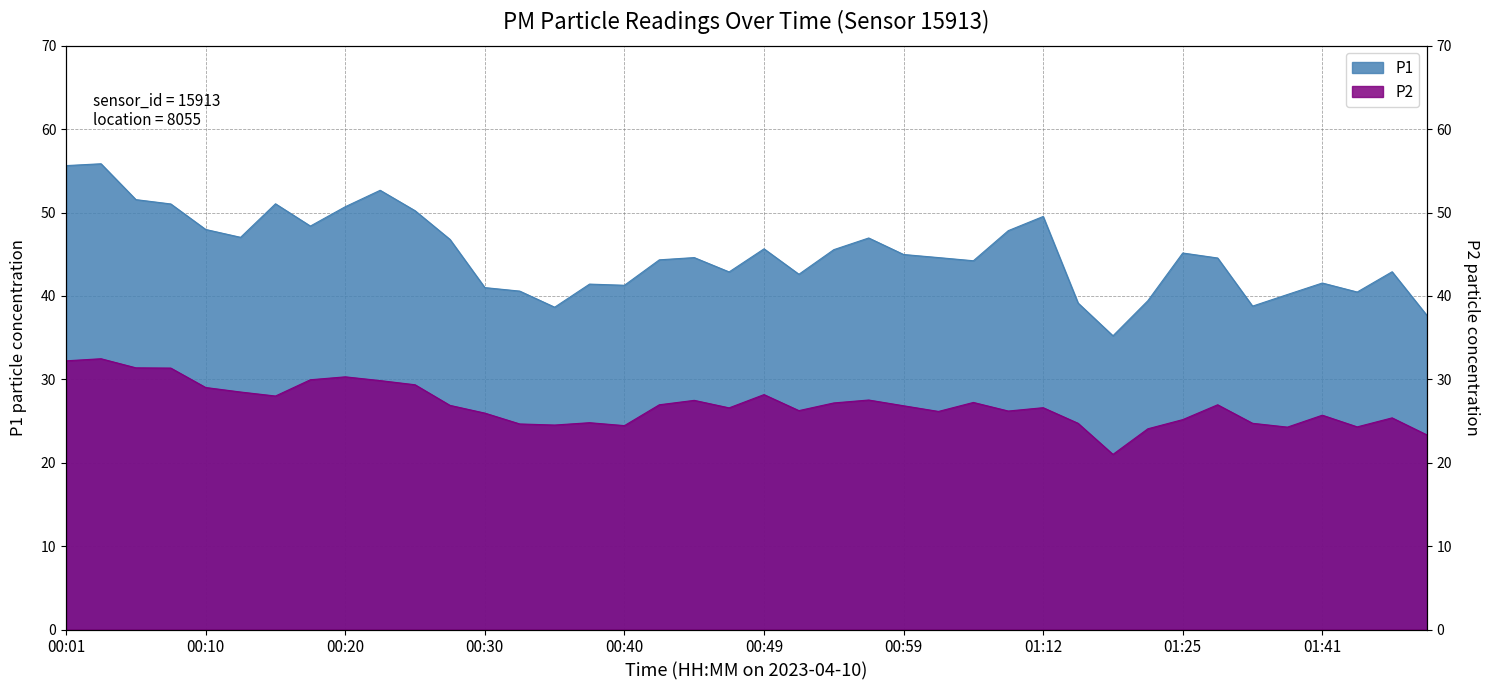

Where does the P2 series first go above 26?

00:01